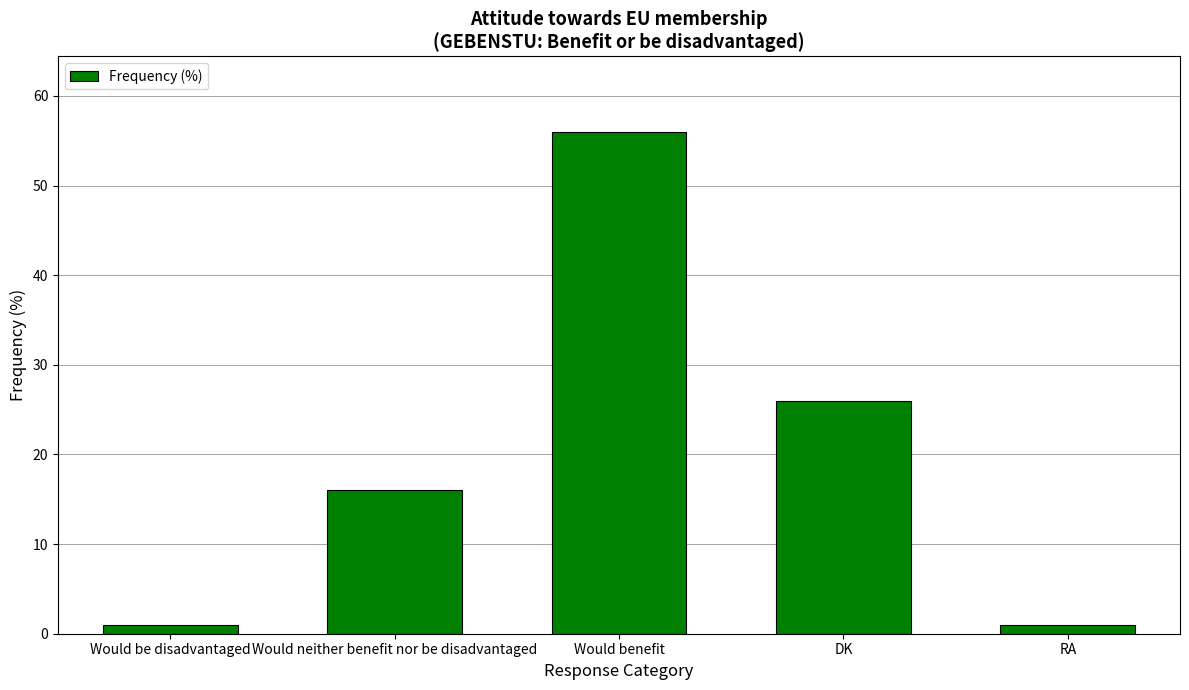

What is the change in value from Would benefit to DK?

-30